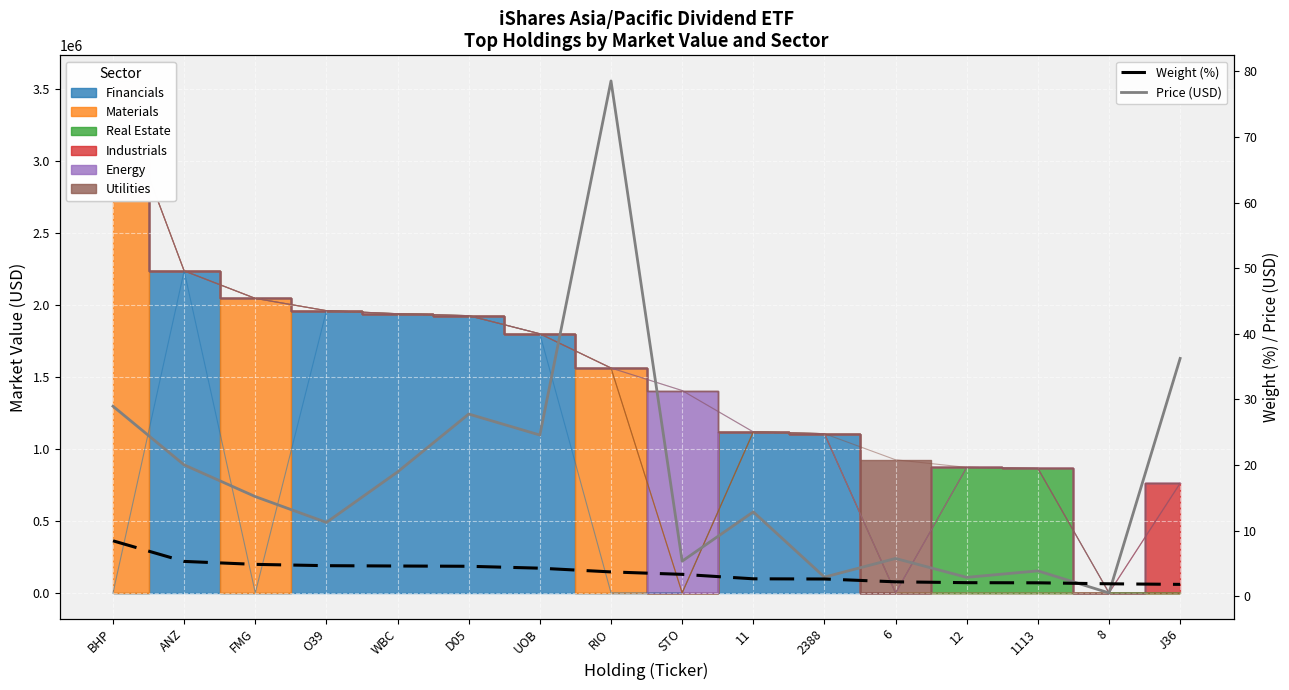

What is the label of the 5th point from the left?

WBC